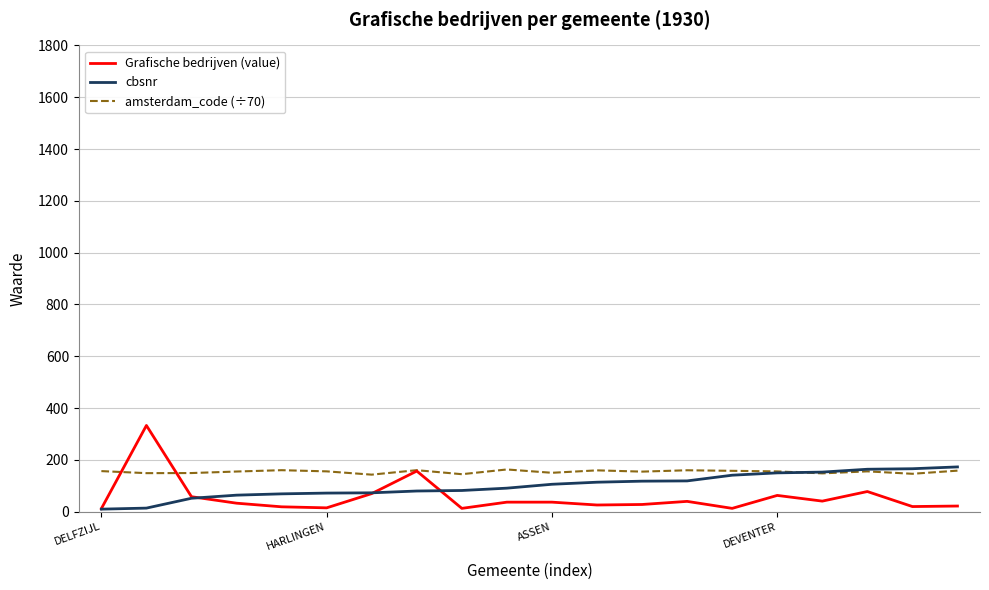

Which series has the largest range (max minus min)?

Grafische bedrijven (value)